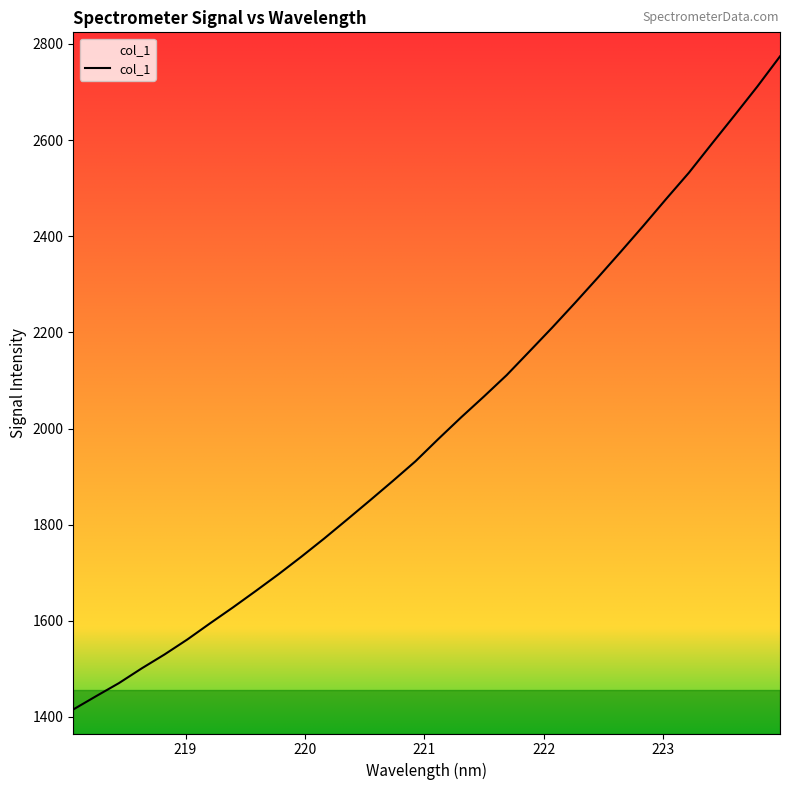

What is the maximum value shown in the chart?

2774.1